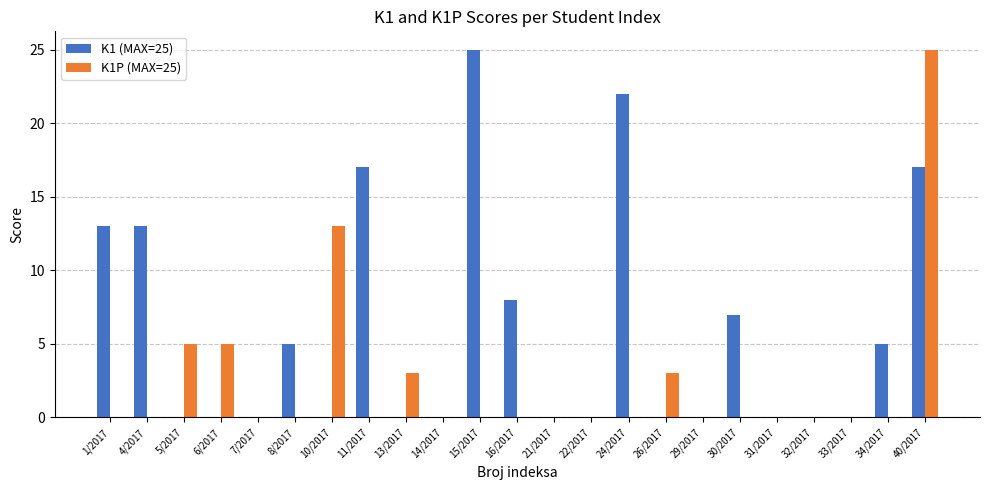

Does the chart contain stacked bars?

No